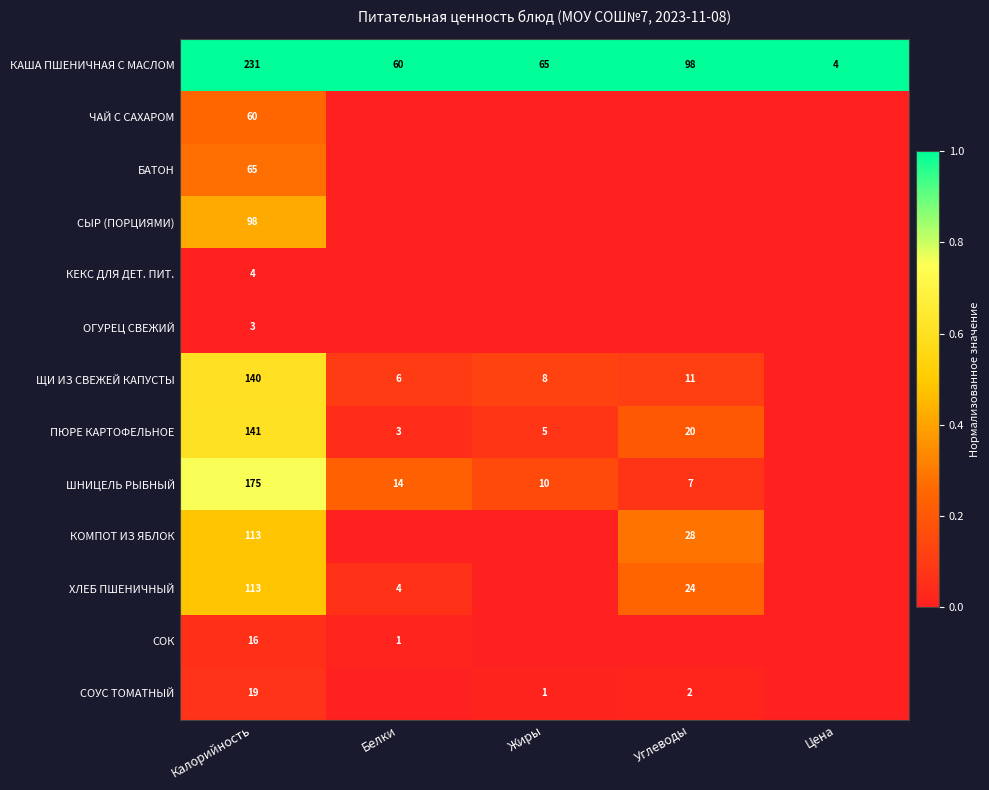

What is the total value across all series at Калорийность?

1178